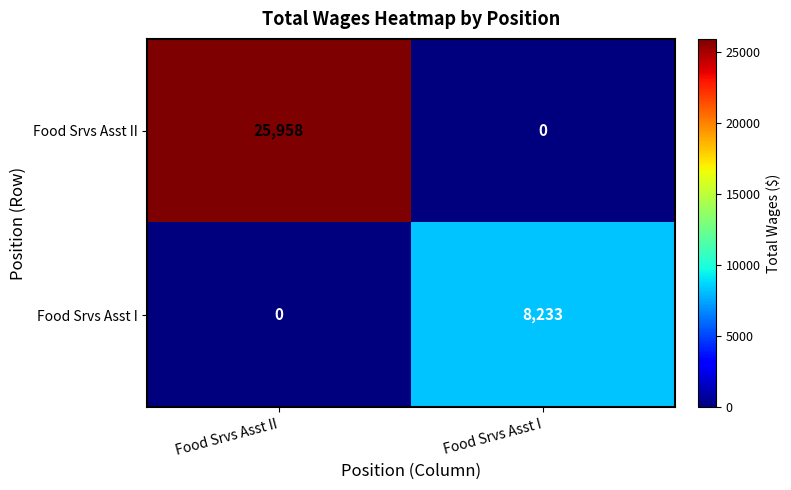

List the series in order of their peak value, lowest first.

Food Srvs Asst I, Food Srvs Asst II